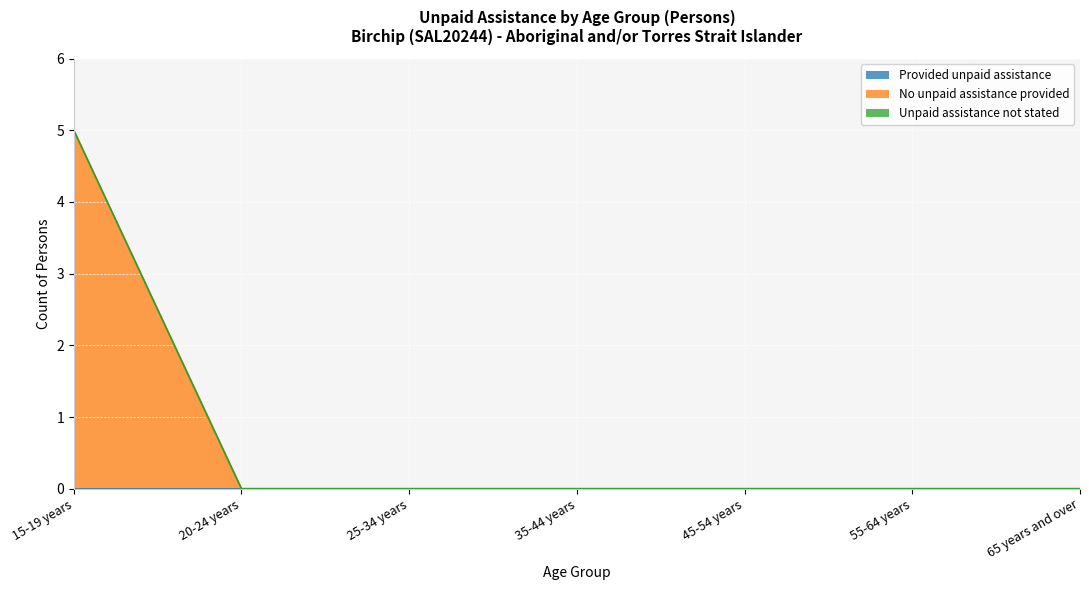

How many values in the No unpaid assistance provided series exceed 0?

1